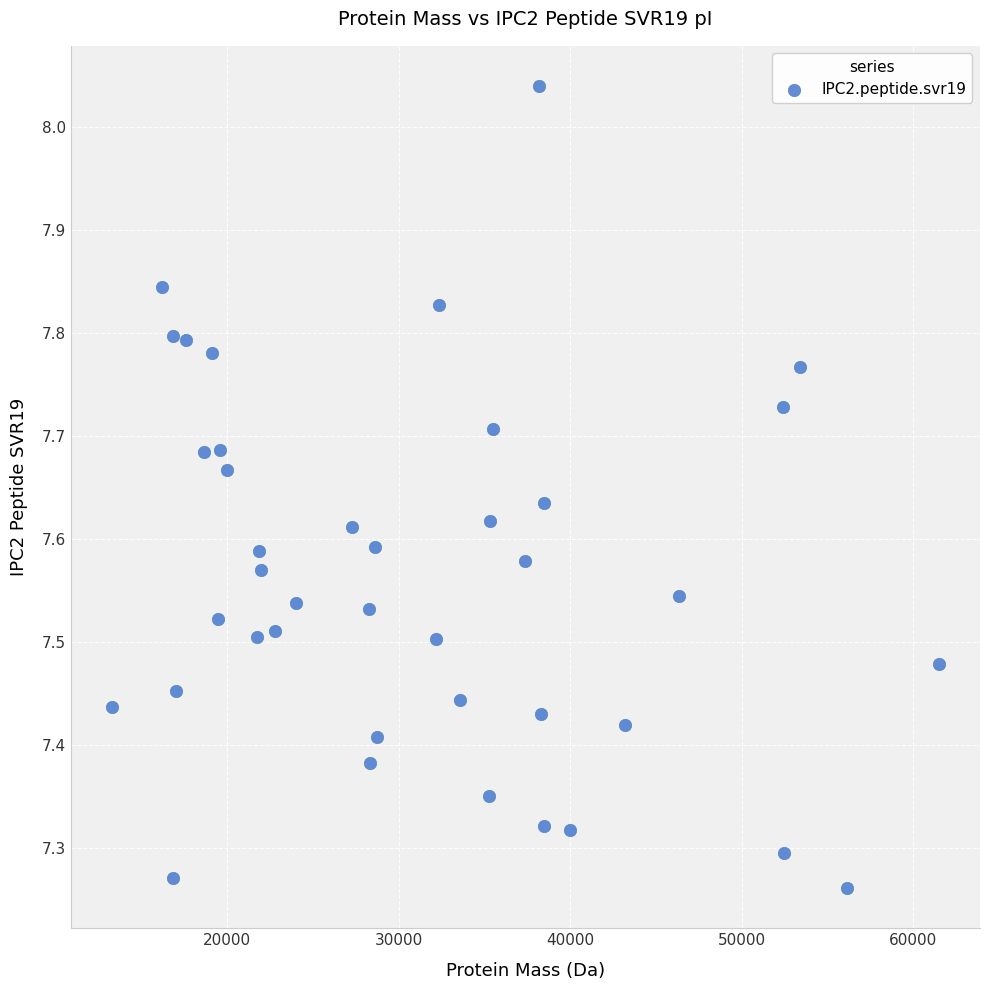

What is the range of Y values (max minus min)?

0.8